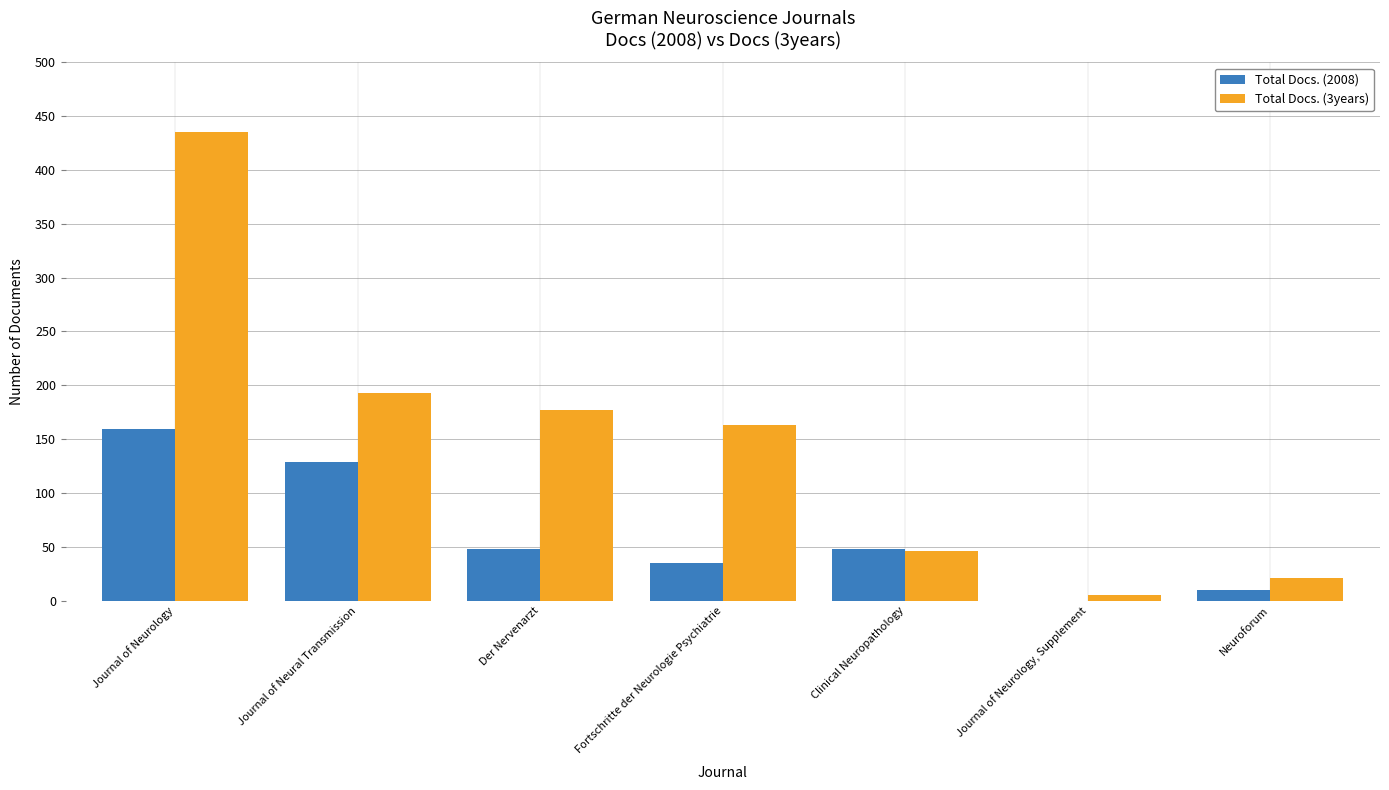

Which series has the widest spread of values?

Total Docs. (3years)